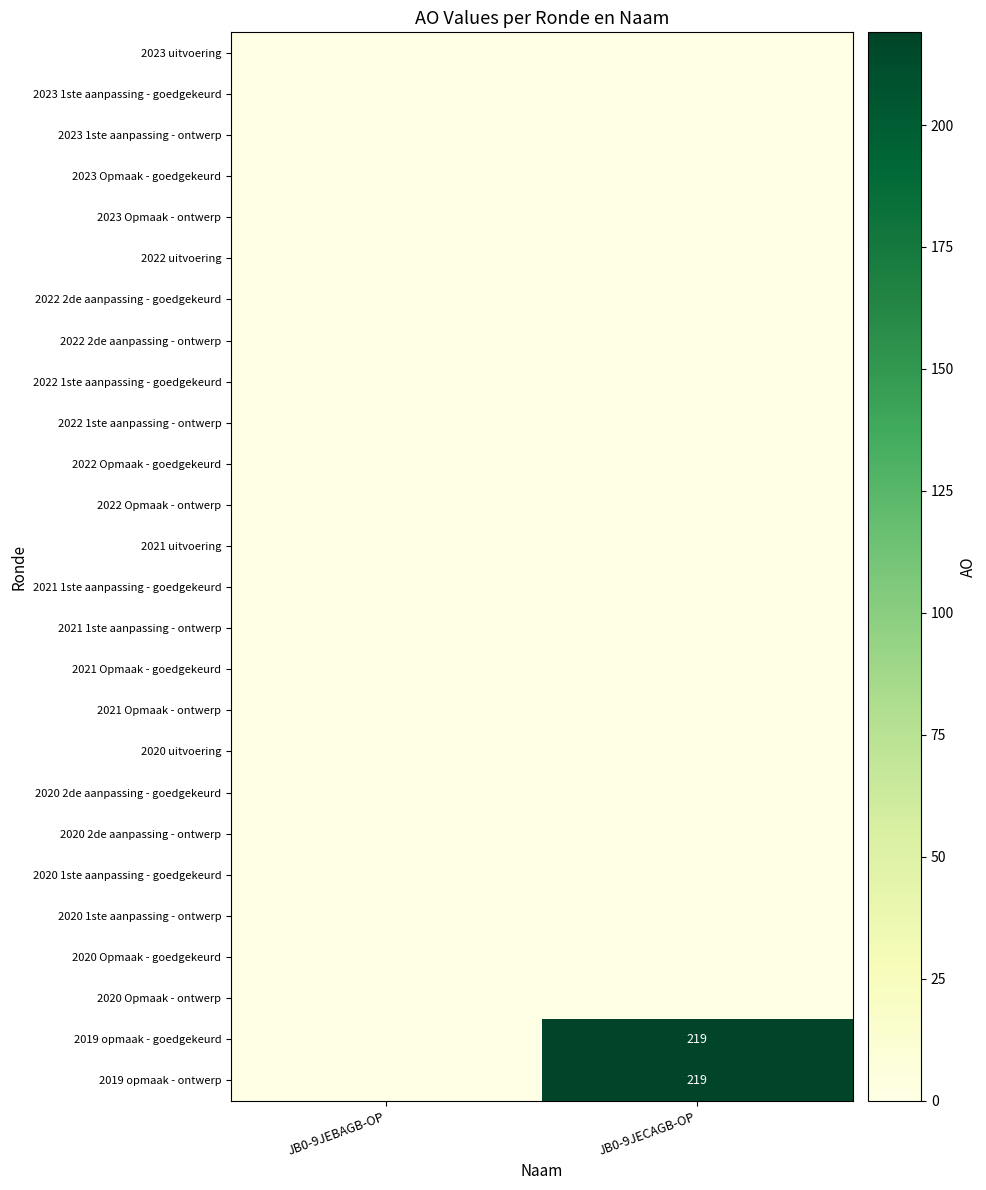

Which series has the largest total across all categories?

2019 opmaak - goedgekeurd